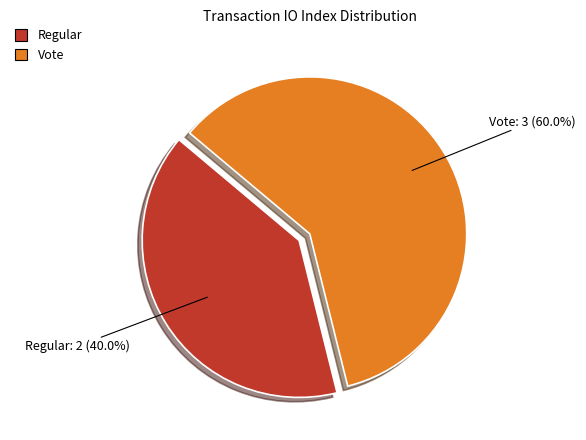

Between Regular and Vote, which is larger?

Vote